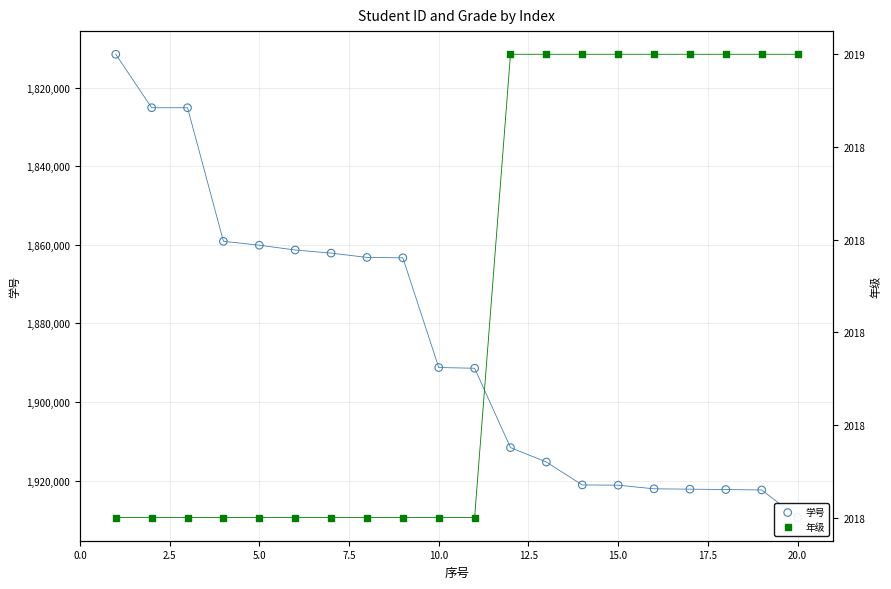

Which series reaches the maximum Y coordinate?

学号